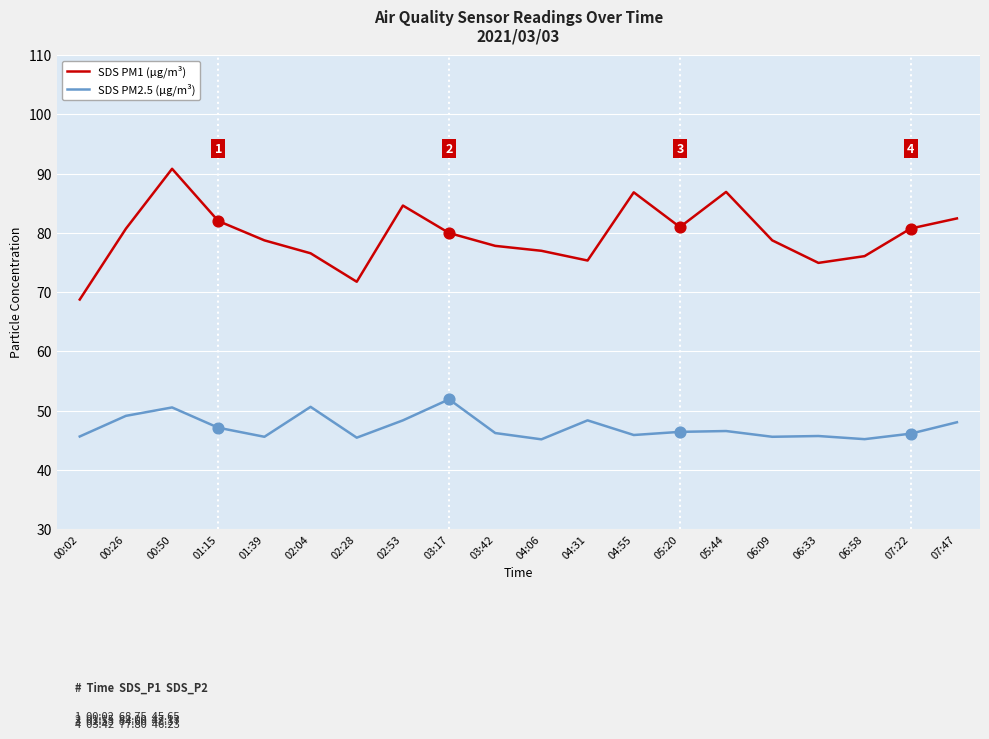

Which series has the widest spread of values?

SDS PM1 (μg/m³)